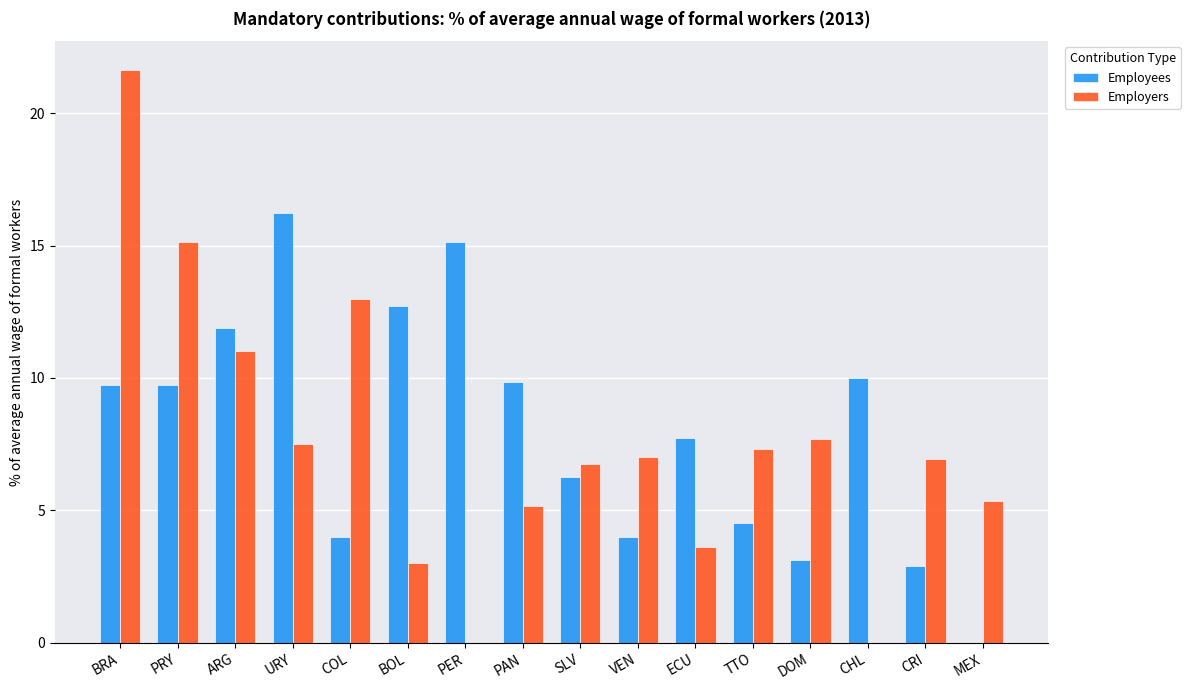

How many values in the Employees series exceed 9?

8